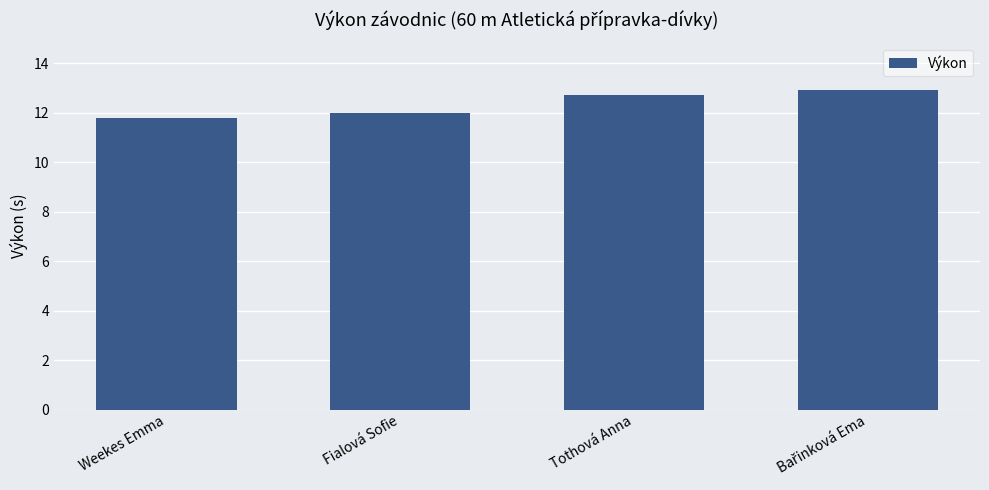

What is the sum of the values at Weekes Emma and Tothová Anna?

24.5